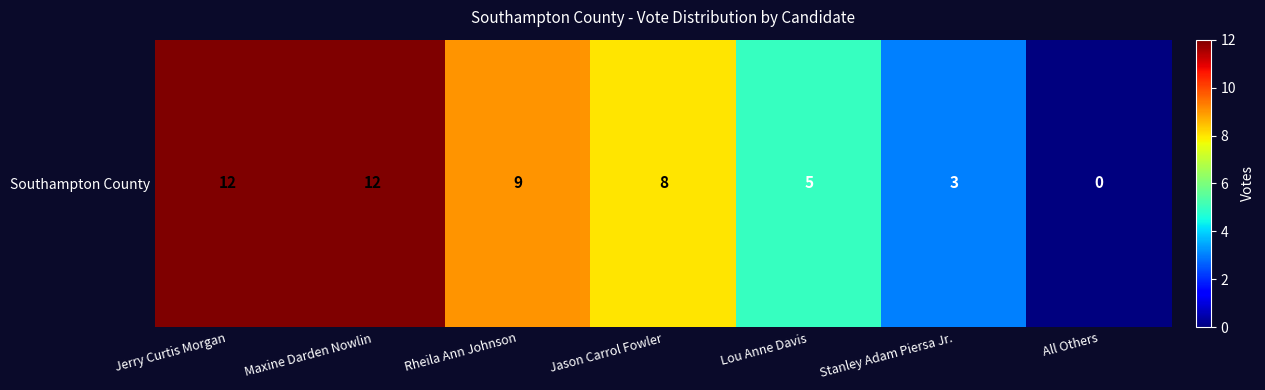

Reading left to right, transcribe all the data shown in this chart.

Jerry Curtis Morgan=12	Maxine Darden Nowlin=12	Rheila Ann Johnson=9	Jason Carrol Fowler=8	Lou Anne Davis=5	Stanley Adam Piersa Jr.=3	All Others=0